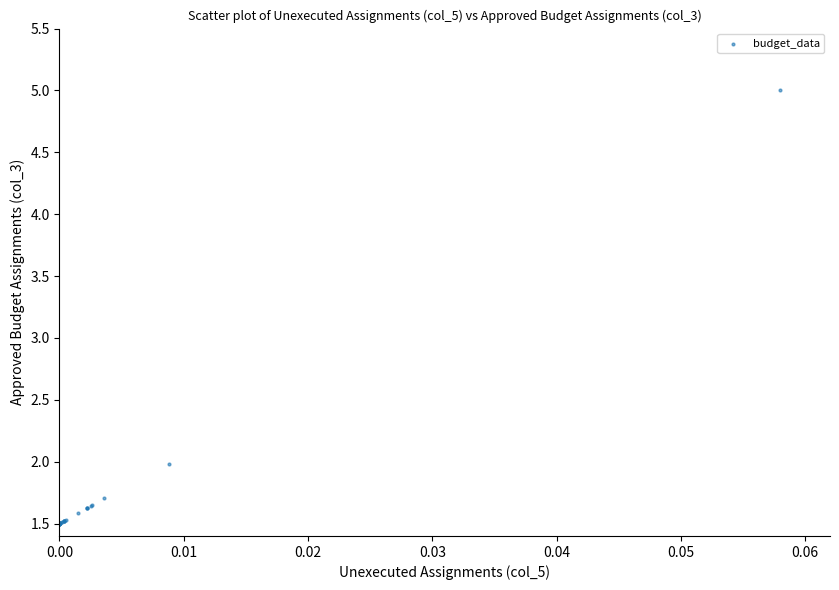

What Y value in the scatter plot is closest to 3?

2.0